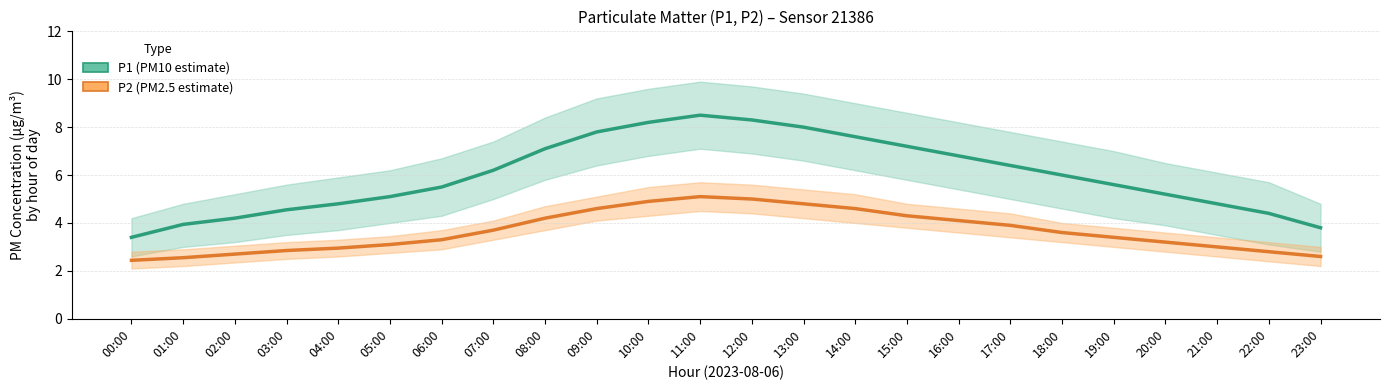

True or false: P1 has a value of 12.3 at 14:00.

False